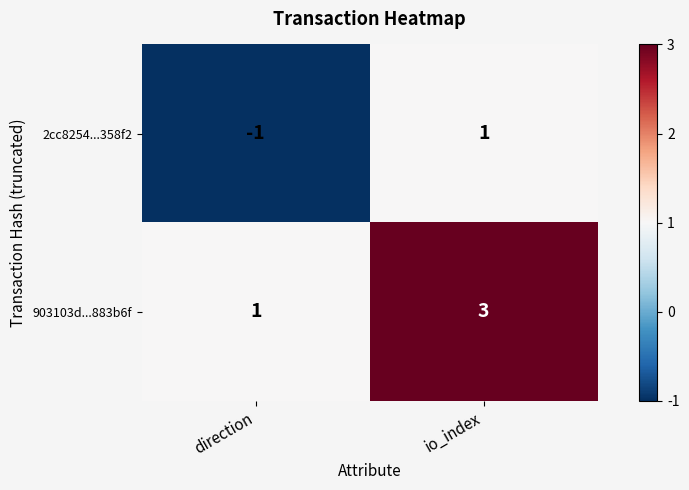

Reading left to right, transcribe all the data shown in this chart.

2cc8254...358f2: -1	1
903103d...883b6f: 1	3